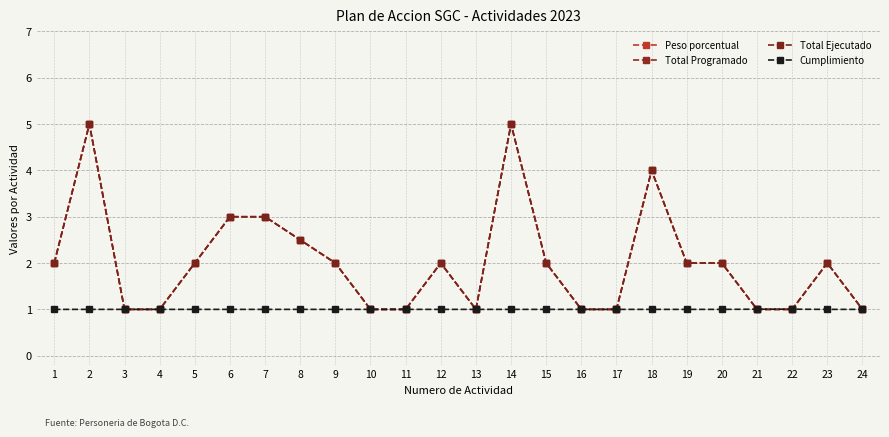

Where does the Total Programado series first go above 2?

2